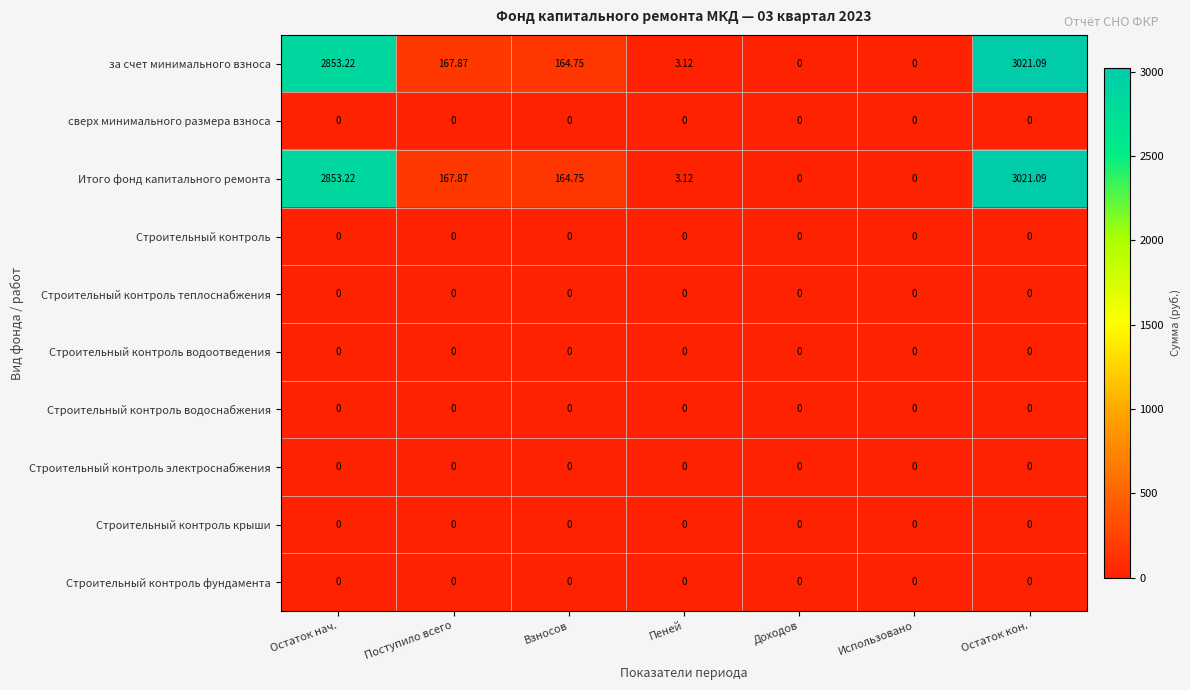

At which category is the sum across all series the highest?

Остаток кон.